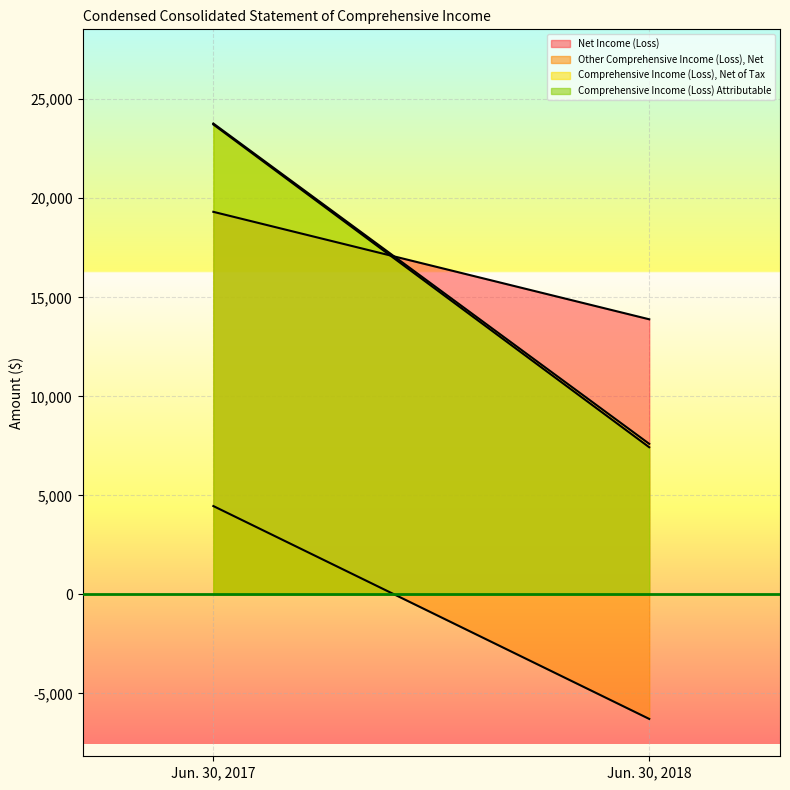

Which series has the largest total across all categories?

Net Income (Loss)